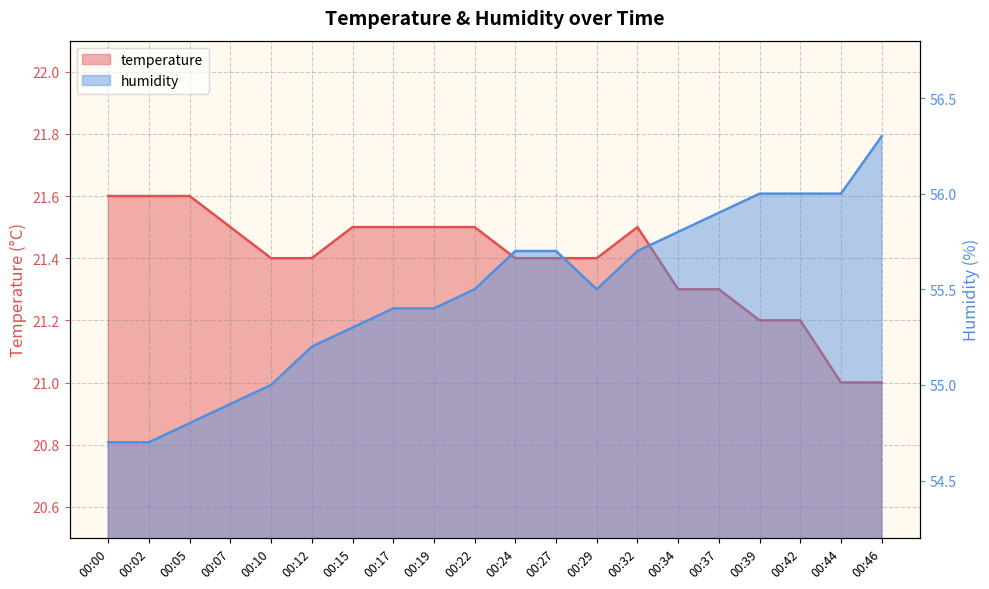

At which label does temperature reach its peak?

00:00